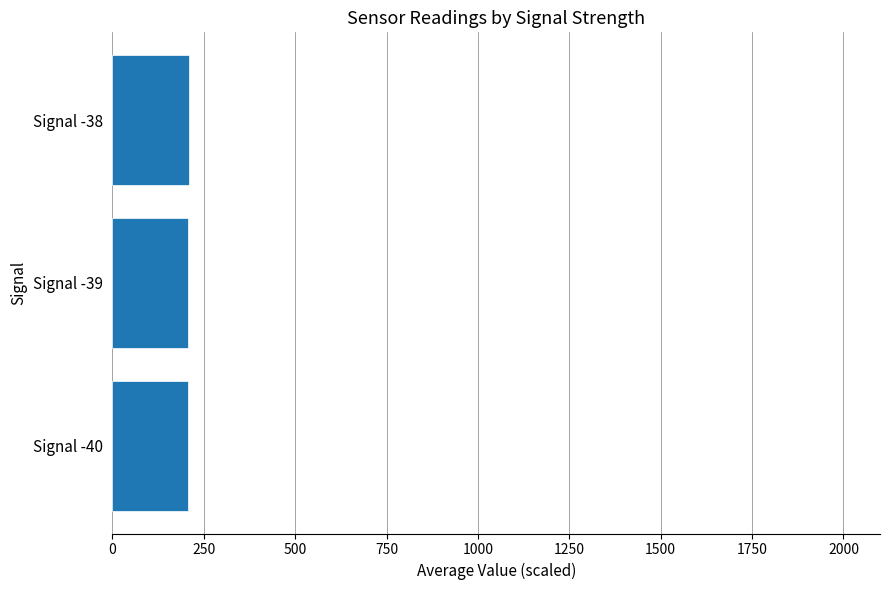

Is it true that the value at Signal -38 is 210.0?

True